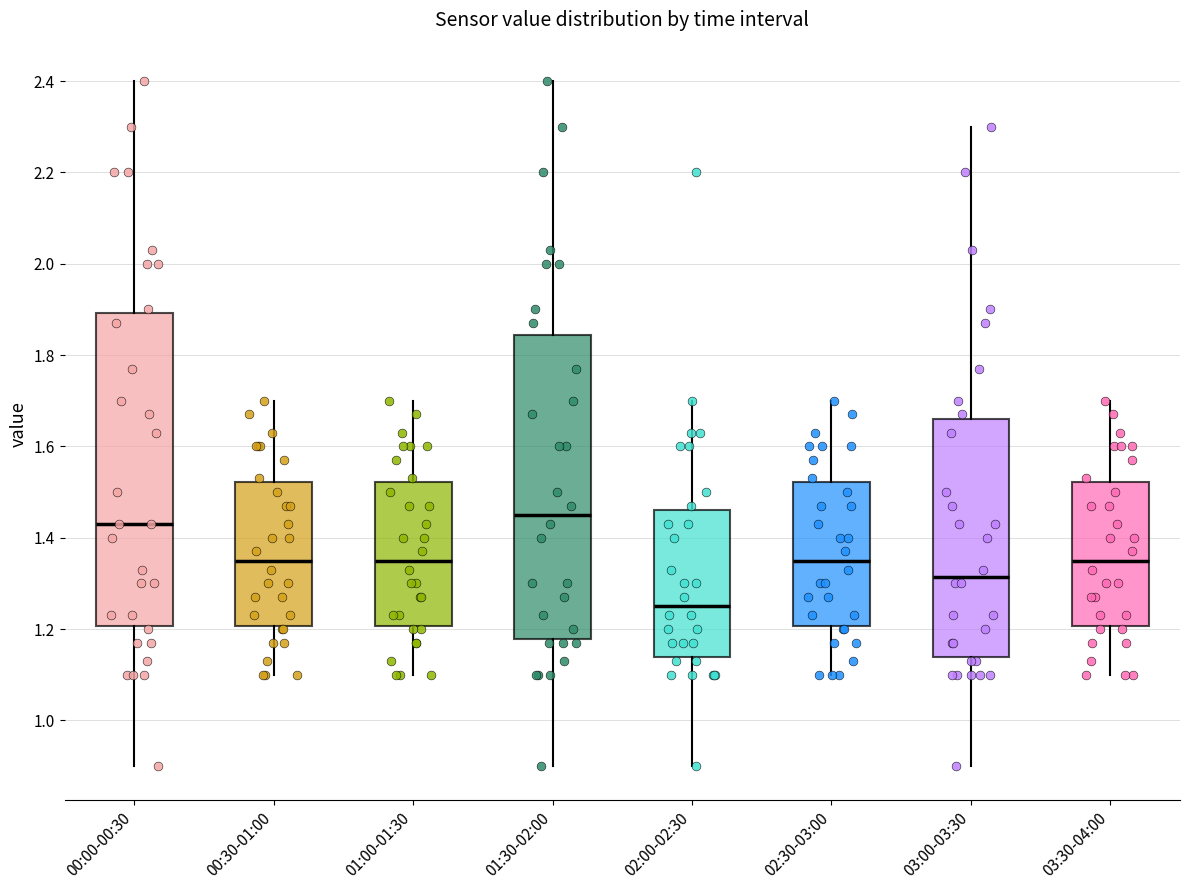

Reading left to right, transcribe this box plot: for each box, give where its median line is, the range the box spans, and where its two whiskers end, as read against the y-axis. The values are not printed on the chart, so give them approximately, as read against the axis.

00:00-00:30: median 1.44, box 1.20 to 1.90, whiskers 0.90 to 2.40
00:30-01:00: median 1.36, box 1.20 to 1.52, whiskers 1.10 to 1.70
01:00-01:30: median 1.36, box 1.20 to 1.52, whiskers 1.10 to 1.70
01:30-02:00: median 1.46, box 1.18 to 1.84, whiskers 0.90 to 2.40
02:00-02:30: median 1.26, box 1.14 to 1.46, whiskers 0.90 to 1.70
02:30-03:00: median 1.36, box 1.20 to 1.52, whiskers 1.10 to 1.70
03:00-03:30: median 1.32, box 1.14 to 1.66, whiskers 0.90 to 2.30
03:30-04:00: median 1.36, box 1.20 to 1.52, whiskers 1.10 to 1.70